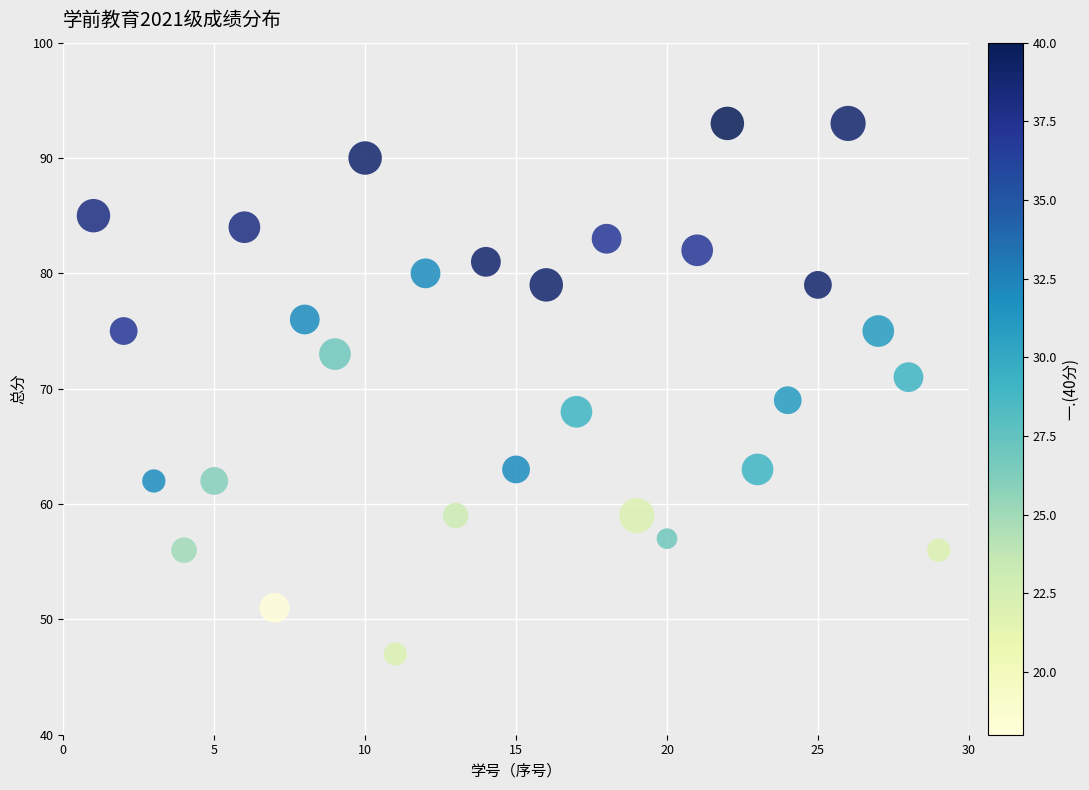

What is the range of X values (max minus min)?

28